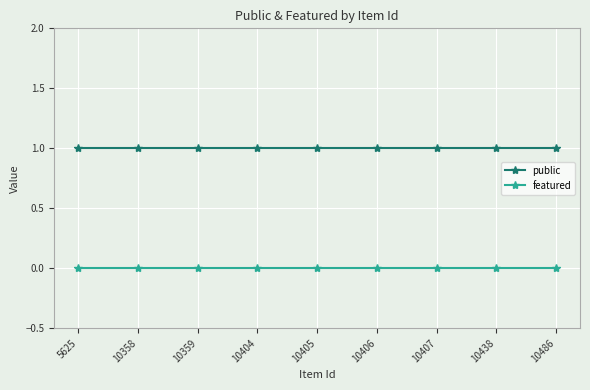

True or false: public and featured cross at least once.

False